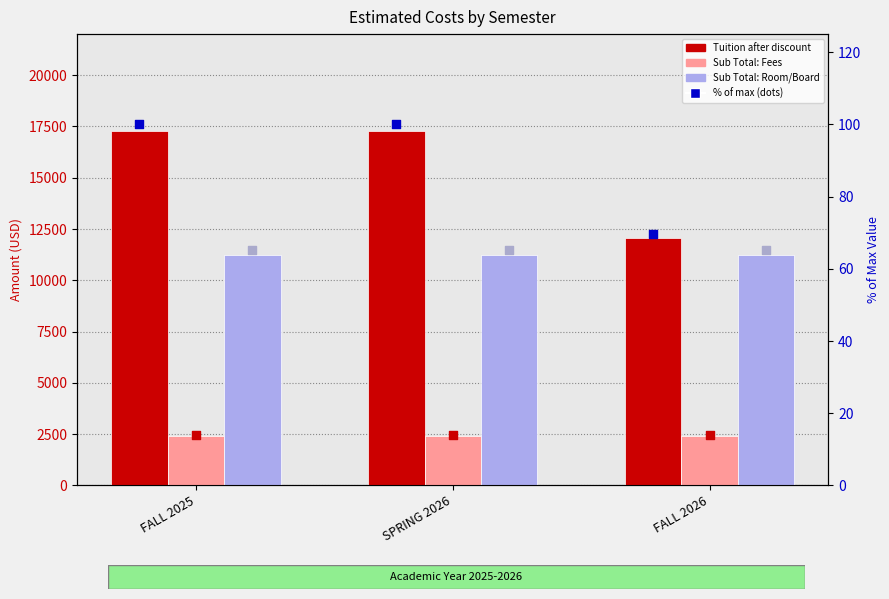

Which series reaches the maximum Y coordinate?

Tuition after discount